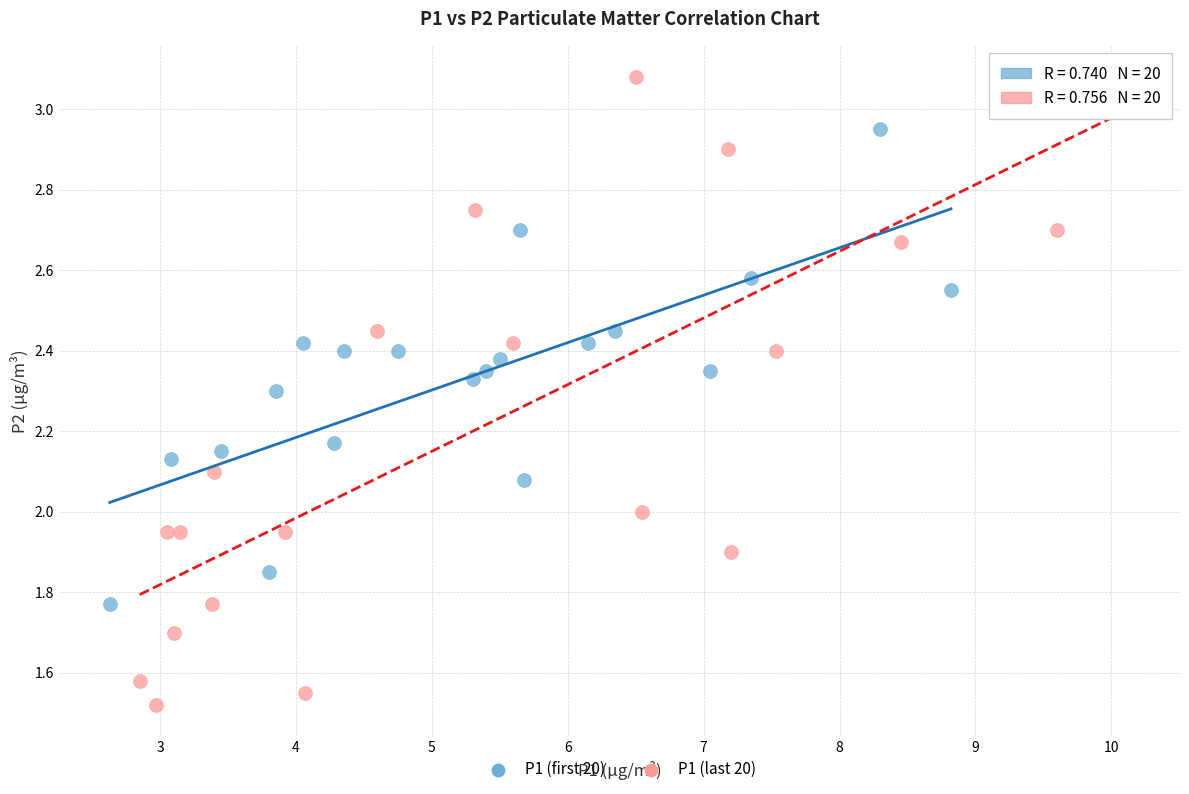

Which series contains the highest Y value?

P1 (last 20)